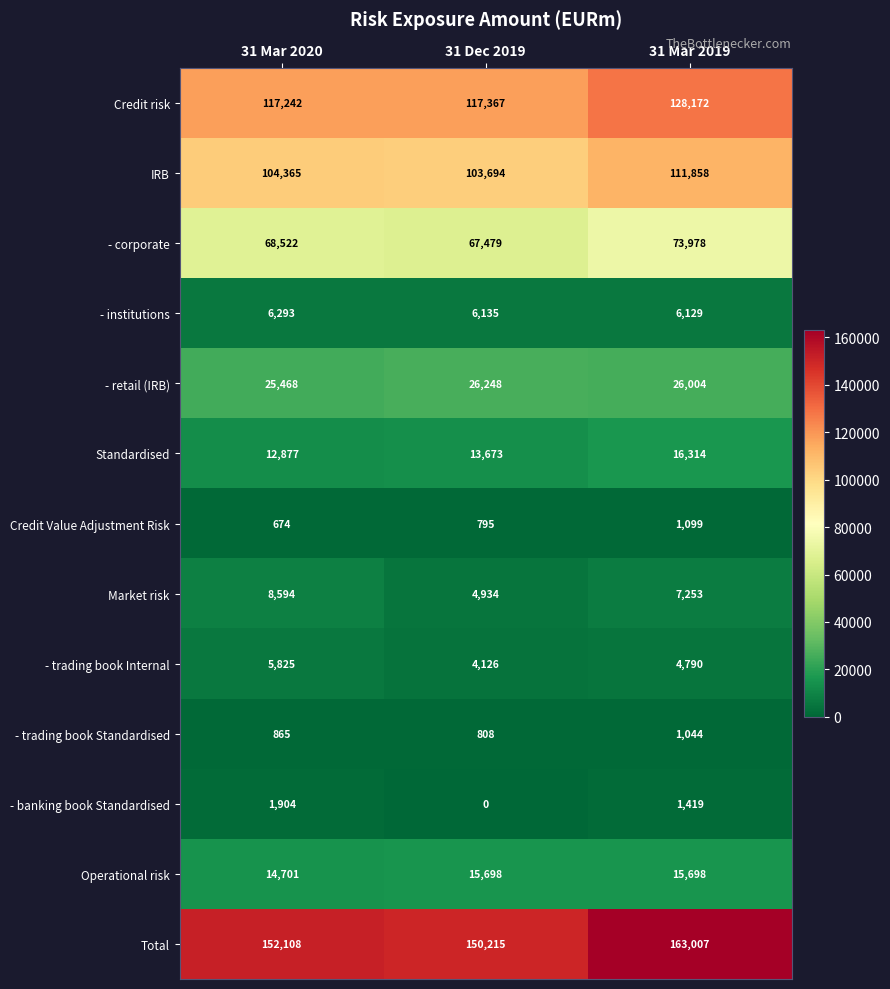

What is the total value across all series at 31 Mar 2020?

519438